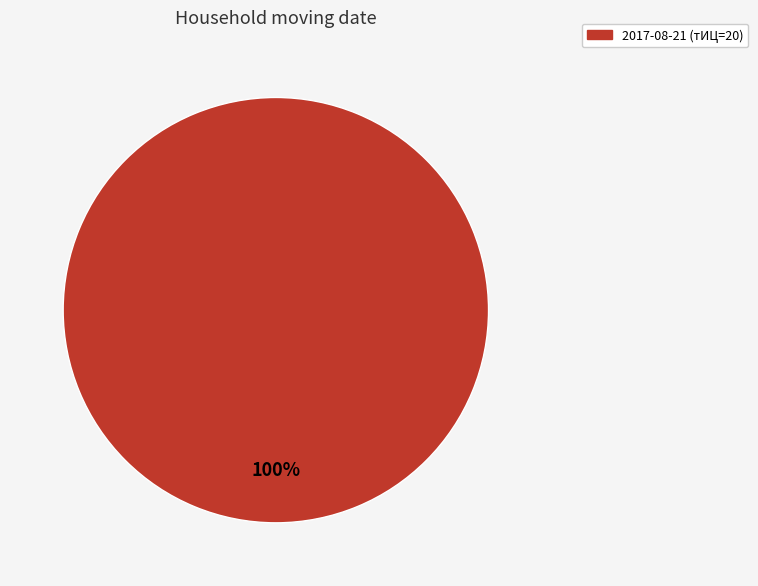

Is there any slice that represents more than half of the pie?

Yes